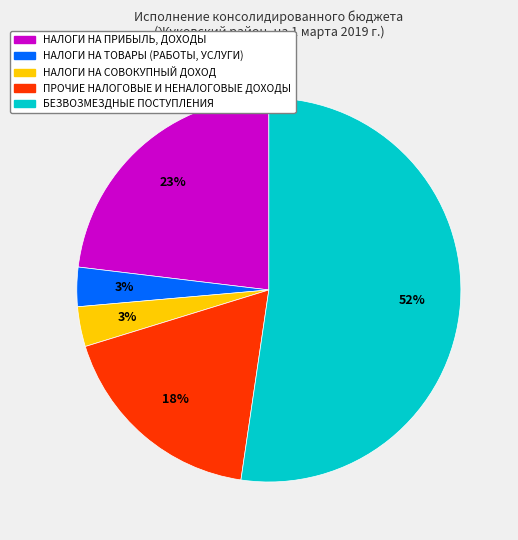

To the nearest percent, what is the average slice percentage?

20%